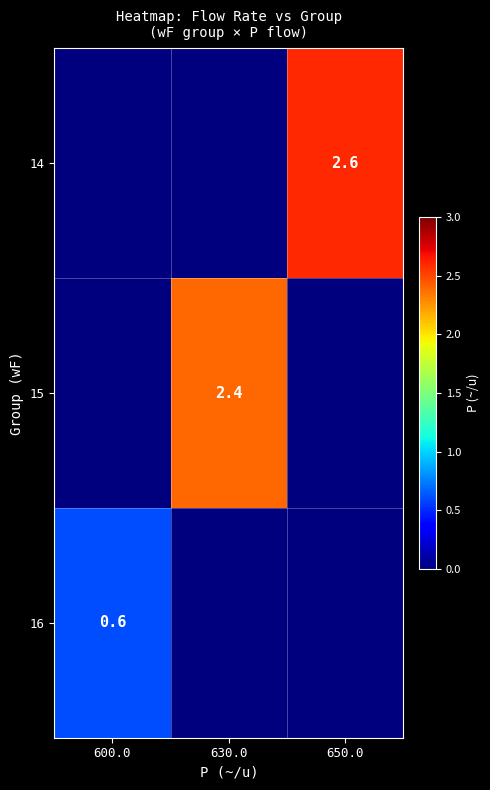

True or false: 16 has a value of 0.6 at 600.0.

True